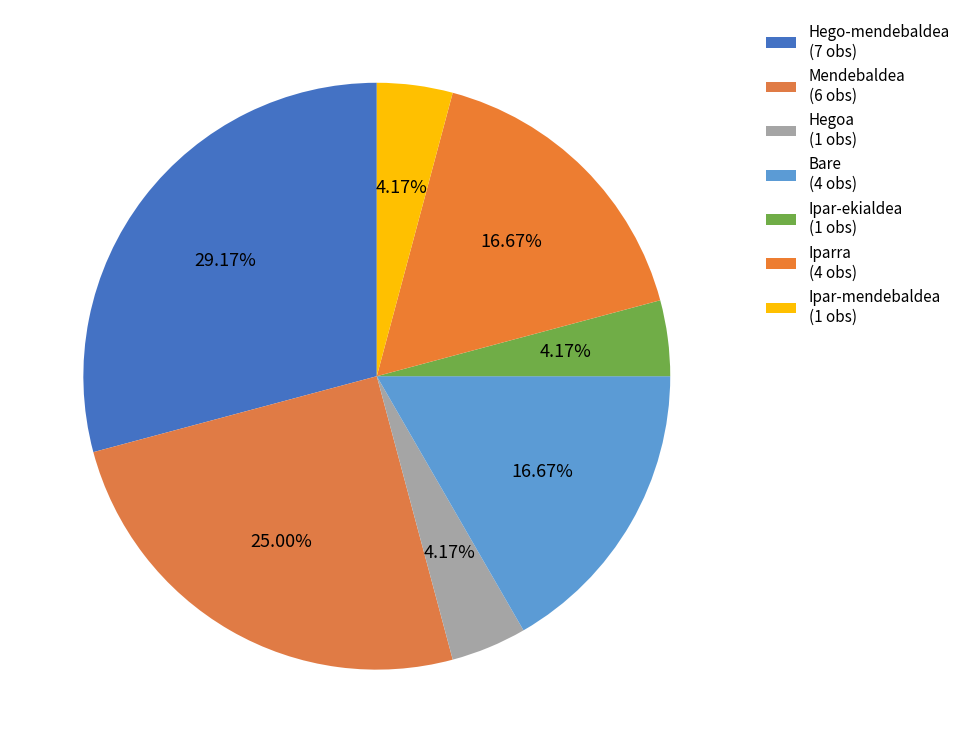

How many slices are in this pie chart?

7